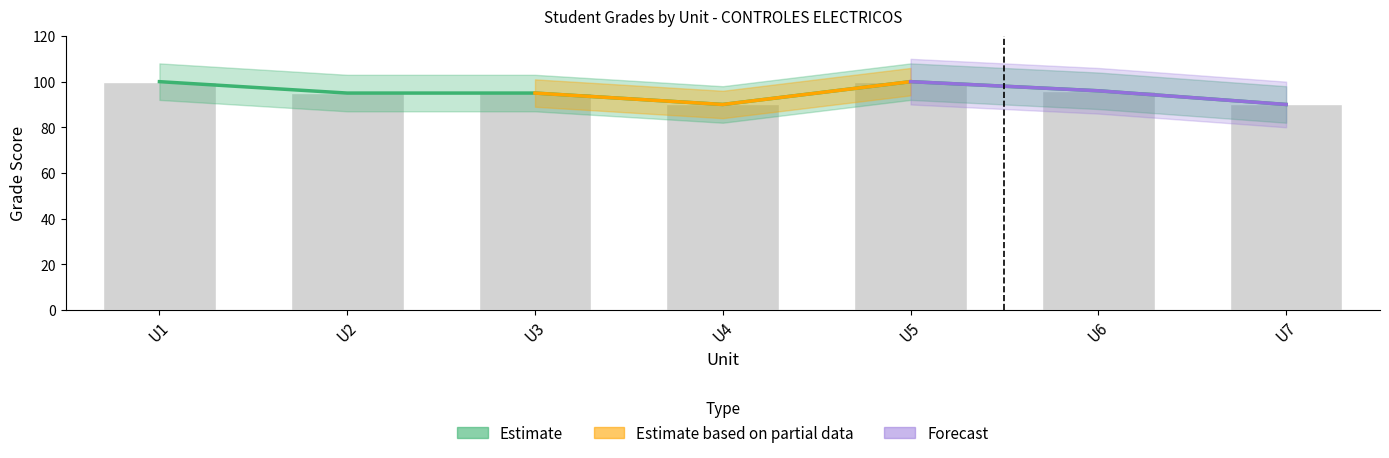

Between U7 and U2, which is larger?

U2